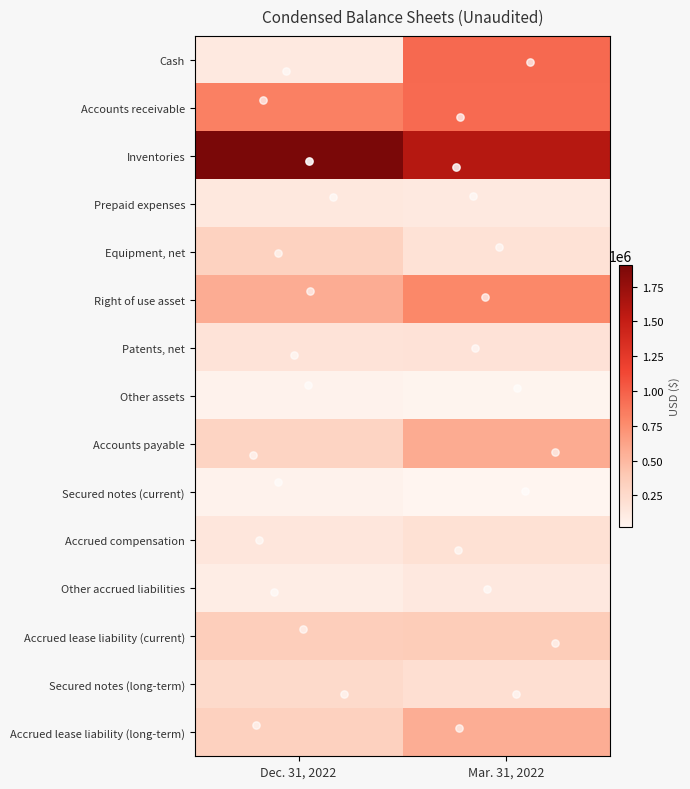

Reading right to left, transcribe all the data shown in this chart.

Cash: Mar. 31, 2022=949645	Dec. 31, 2022=119796
Accounts receivable: Mar. 31, 2022=947623	Dec. 31, 2022=829441
Inventories: Mar. 31, 2022=1584321	Dec. 31, 2022=1906316
Prepaid expenses: Mar. 31, 2022=120133	Dec. 31, 2022=137936
Equipment, net: Mar. 31, 2022=189297	Dec. 31, 2022=319568
Right of use asset: Mar. 31, 2022=786407	Dec. 31, 2022=570181
Patents, net: Mar. 31, 2022=180719	Dec. 31, 2022=169616
Other assets: Mar. 31, 2022=34240	Dec. 31, 2022=44178
Accounts payable: Mar. 31, 2022=576381	Dec. 31, 2022=302346
Secured notes (current): Mar. 31, 2022=21491	Dec. 31, 2022=44579
Accrued compensation: Mar. 31, 2022=190853	Dec. 31, 2022=148541
Other accrued liabilities: Mar. 31, 2022=125179	Dec. 31, 2022=94458
Accrued lease liability (current): Mar. 31, 2022=362487	Dec. 31, 2022=353674
Secured notes (long-term): Mar. 31, 2022=205809	Dec. 31, 2022=252312
Accrued lease liability (long-term): Mar. 31, 2022=564321	Dec. 31, 2022=325932